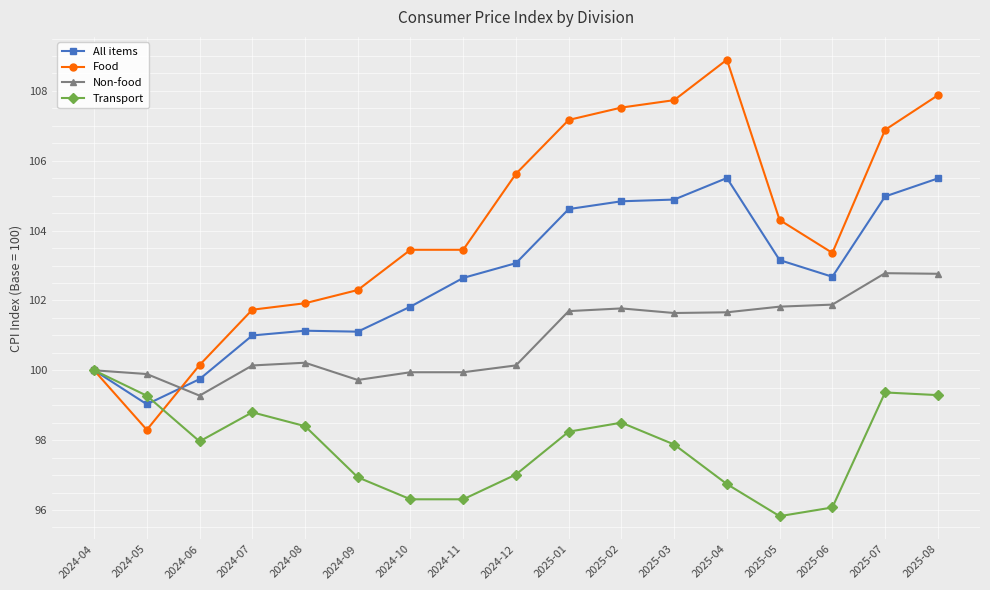

What is the difference between the maximum and minimum values in the Transport series?

4.2